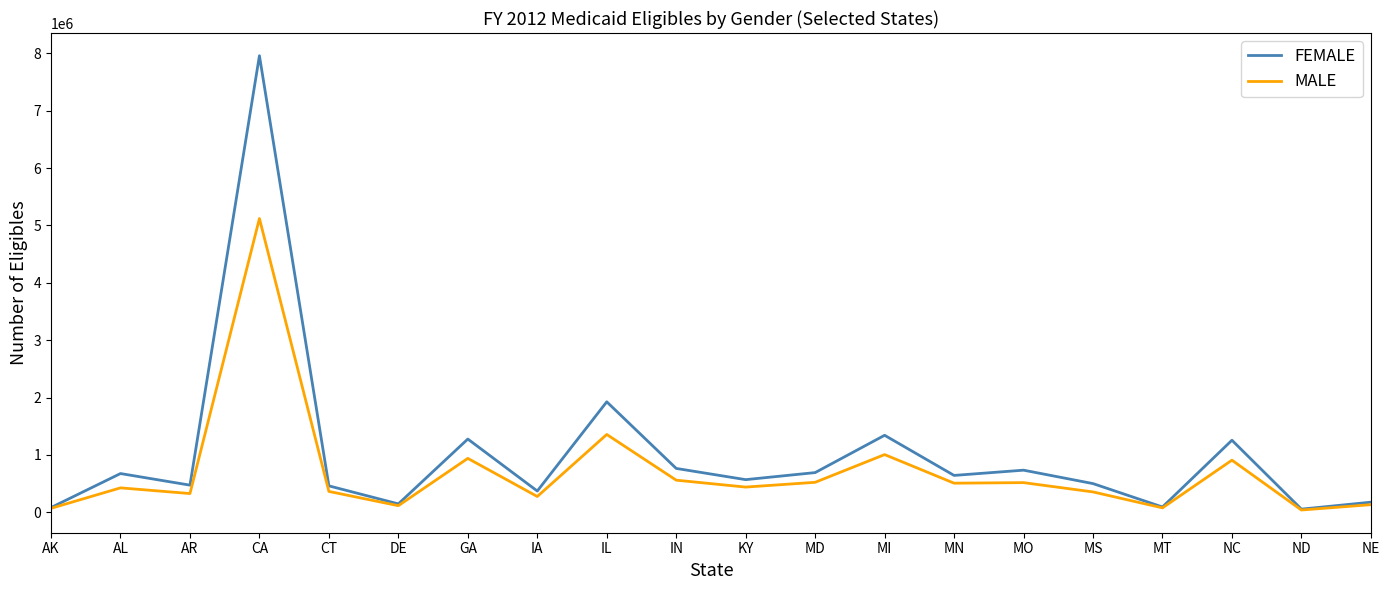

True or false: FEMALE has a value of 763824 at IN.

True